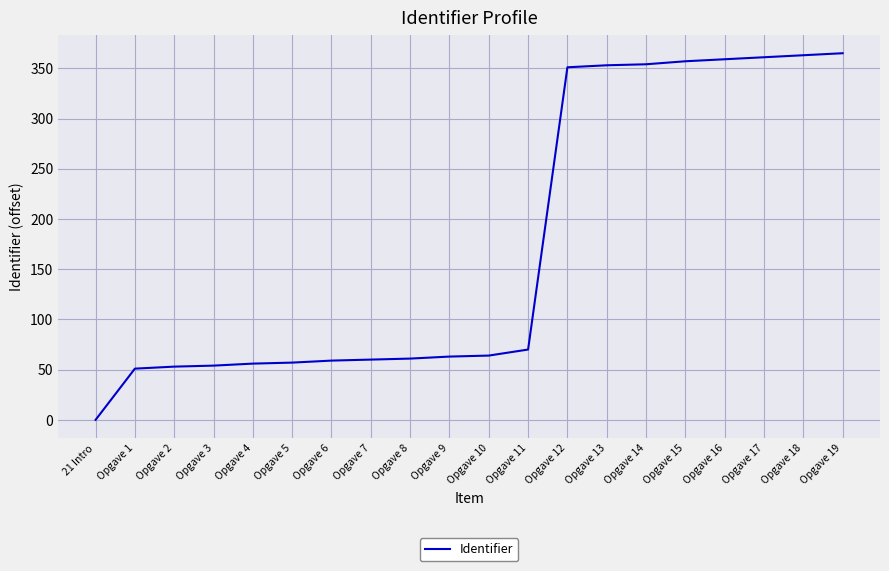

Which category has the lowest value across all series?

21 Intro